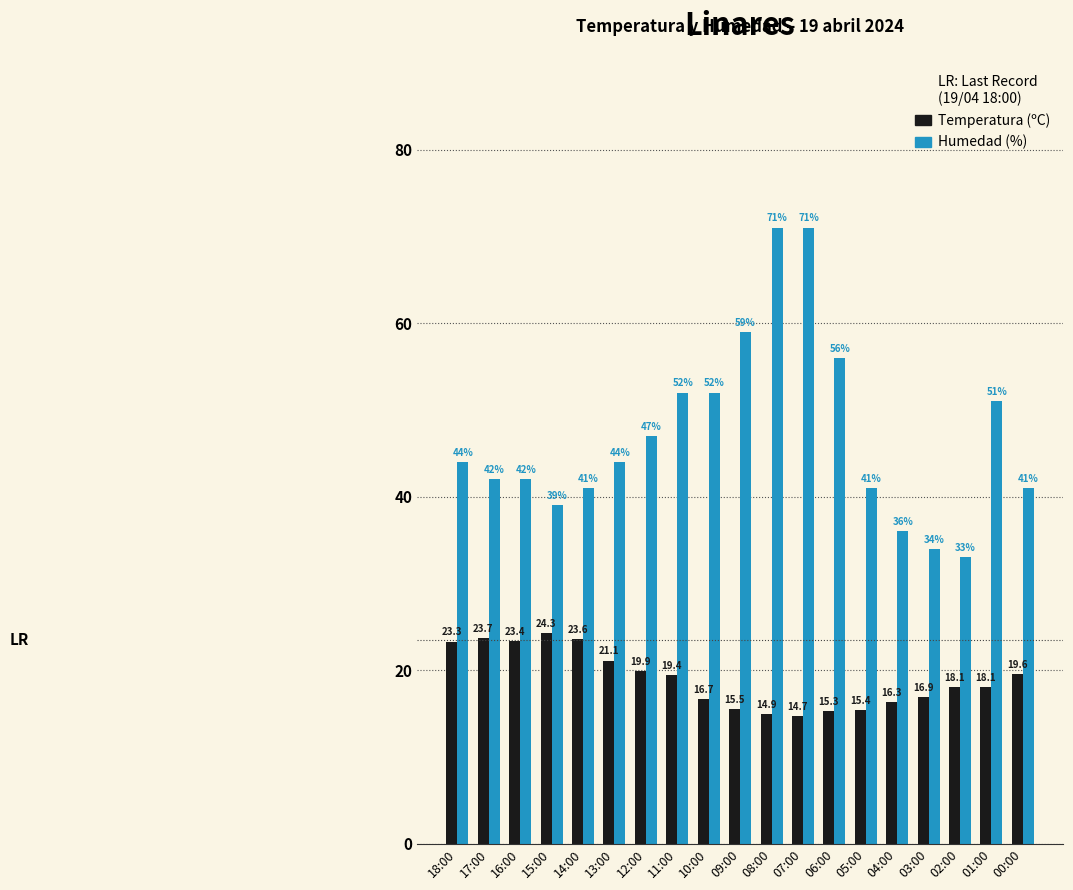

The value of Temperatura (ºC) at 14:00 is 23.6. True or false?

True